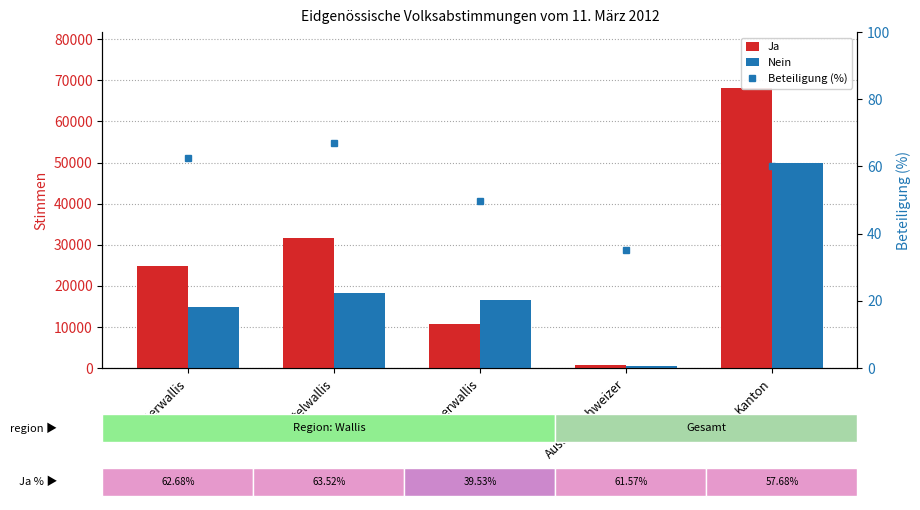

What is the lowest value of the Beteiligung (%) series?

35.0